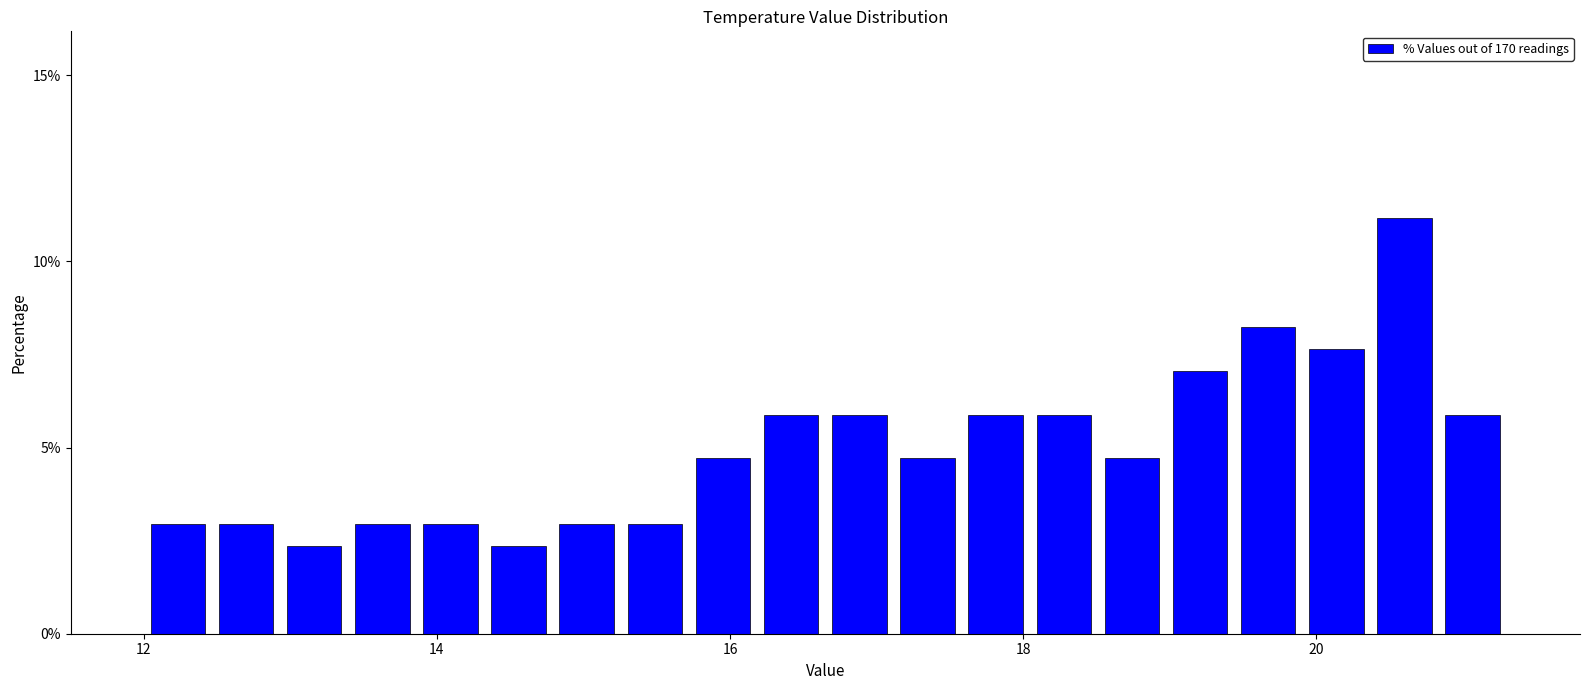

Read against the x-axis, roughly where is the centre of the tallest bar?

20.6